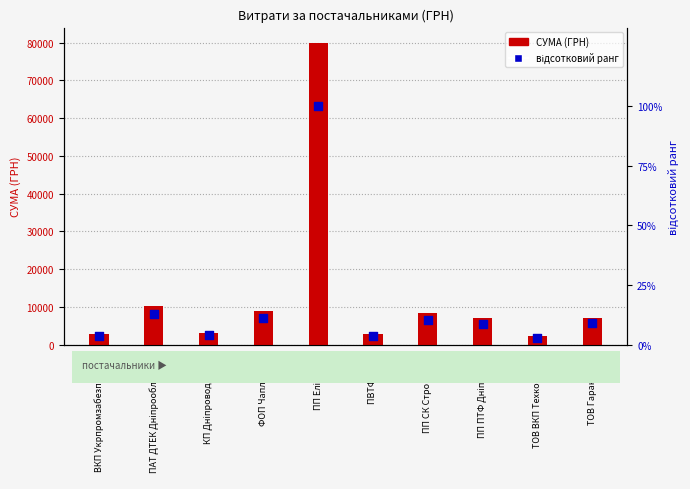

Is the value of відсотковий ранг at ПП Елін Плюс greater than the value of СУМА (ГРН) at ФОП Чаплюк Д.А.?

No